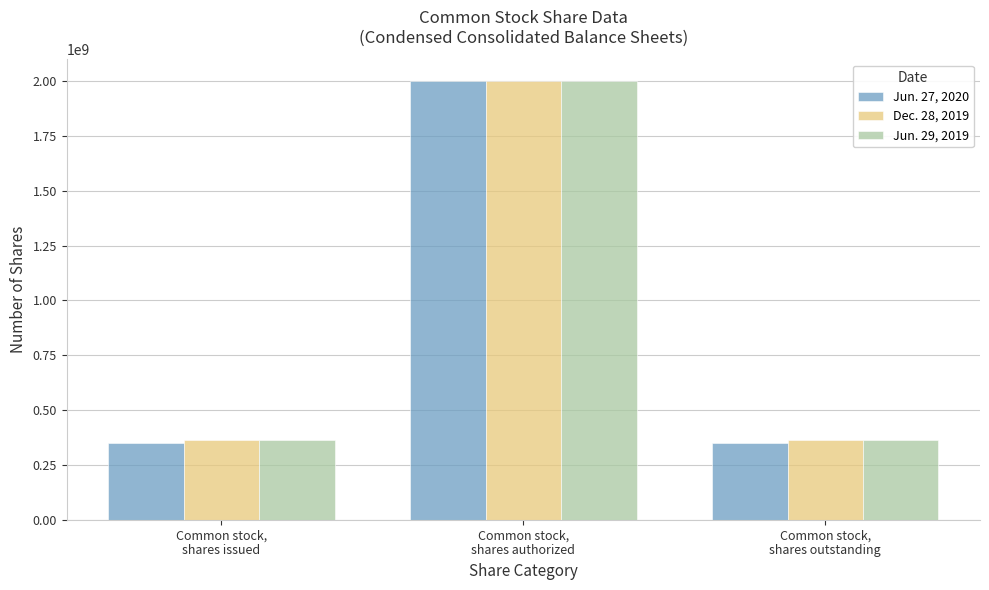

What position from the right is Common stock,
shares authorized?

2